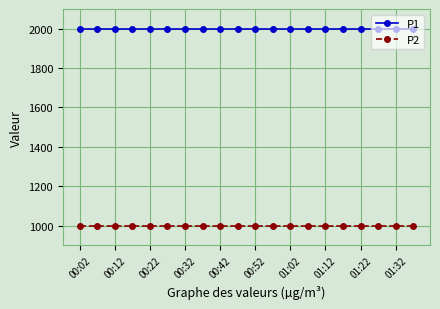

What is the value of the P1 point at the 3rd from the left?

1999.9